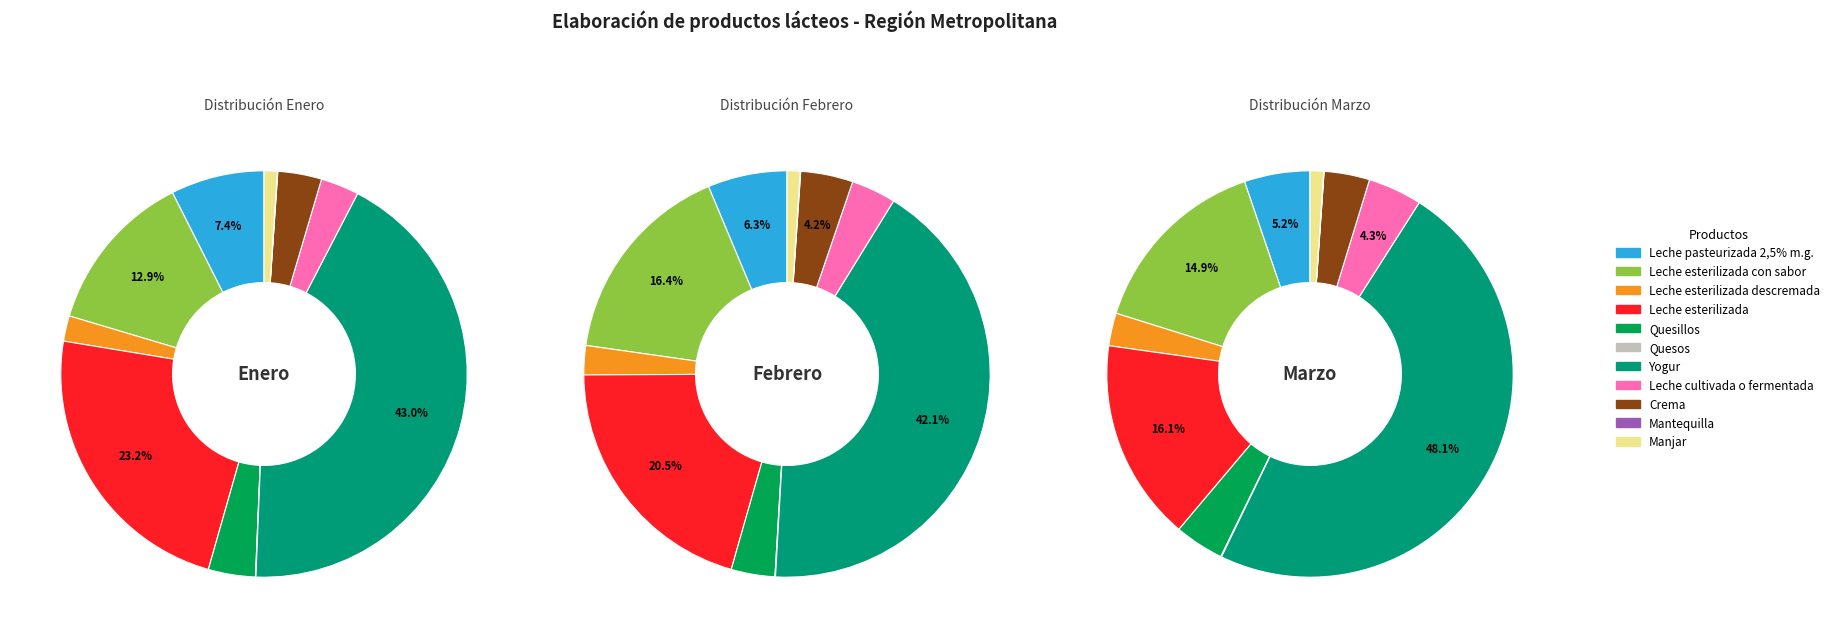

Count the number of slices in the pie.

11